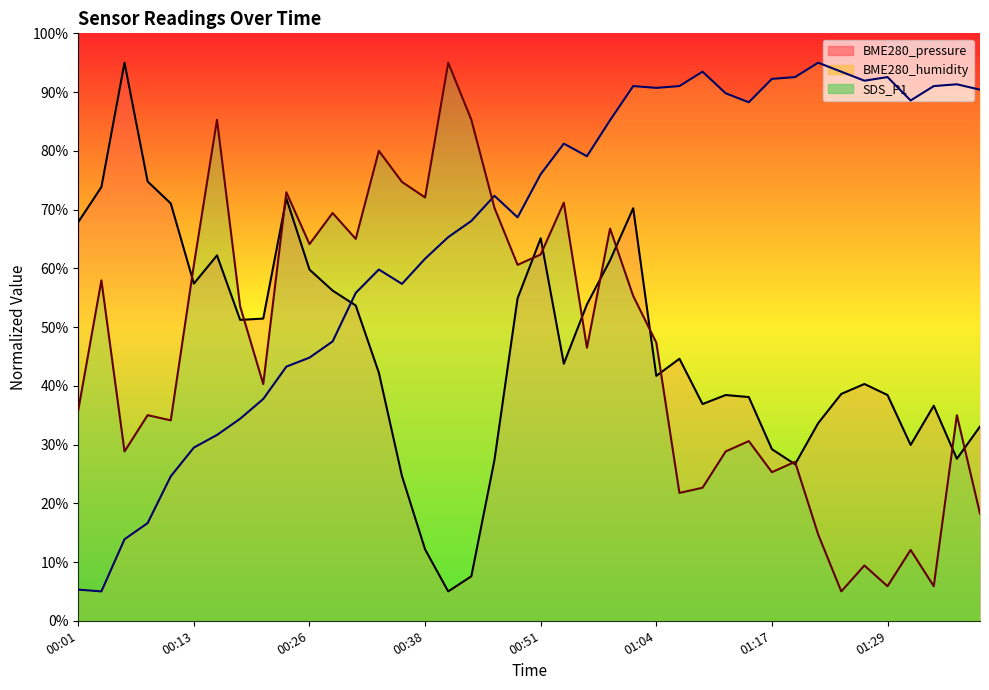

Is the value of BME280_pressure at 00:16 greater than the value of SDS_P1 at 00:46?

No